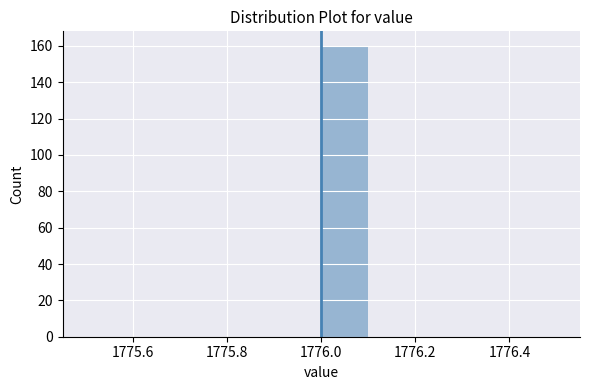

Reading left to right, list every bar in this chart as the range it spans on the x-axis followed by its height. The values are not printed on the chart, so give them approximately, as read against the axis.

1775.5 to 1775.6: 0
1775.6 to 1775.7: 0
1775.7 to 1775.8: 0
1775.8 to 1775.9: 0
1775.9 to 1776.0: 0
1776.0 to 1776.1: 160
1776.1 to 1776.2: 0
1776.2 to 1776.3: 0
1776.3 to 1776.4: 0
1776.4 to 1776.5: 0